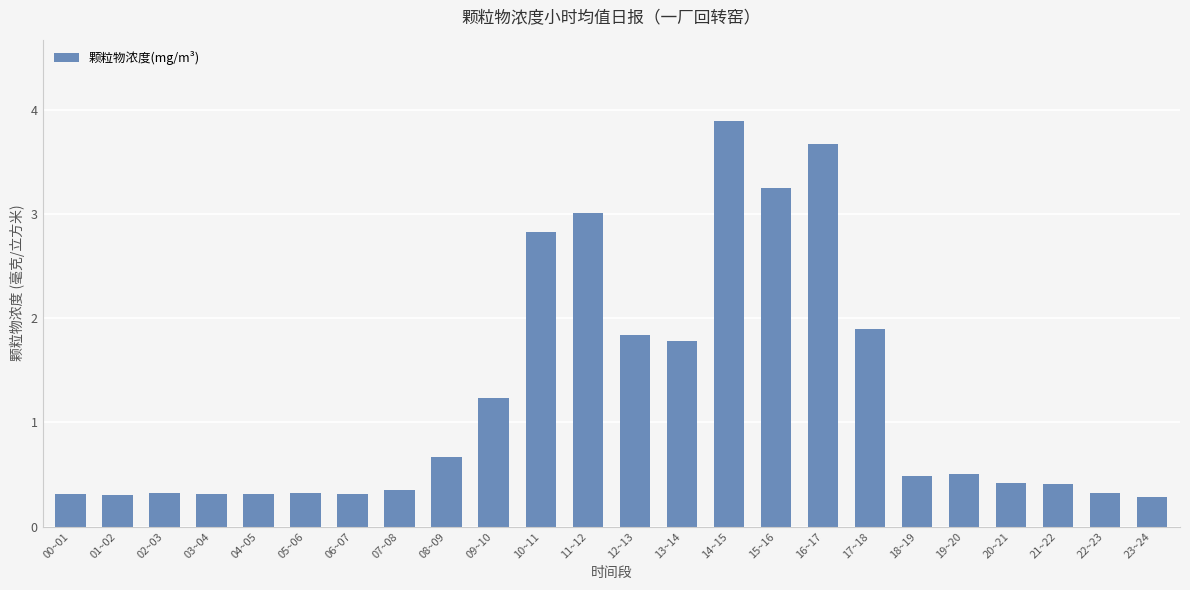

At which category does the chart reach its peak across all series?

14~15